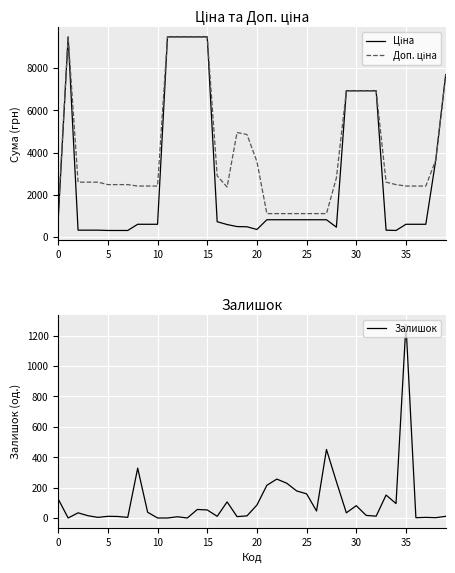

Does the chart display data point markers on the line(s)?

No